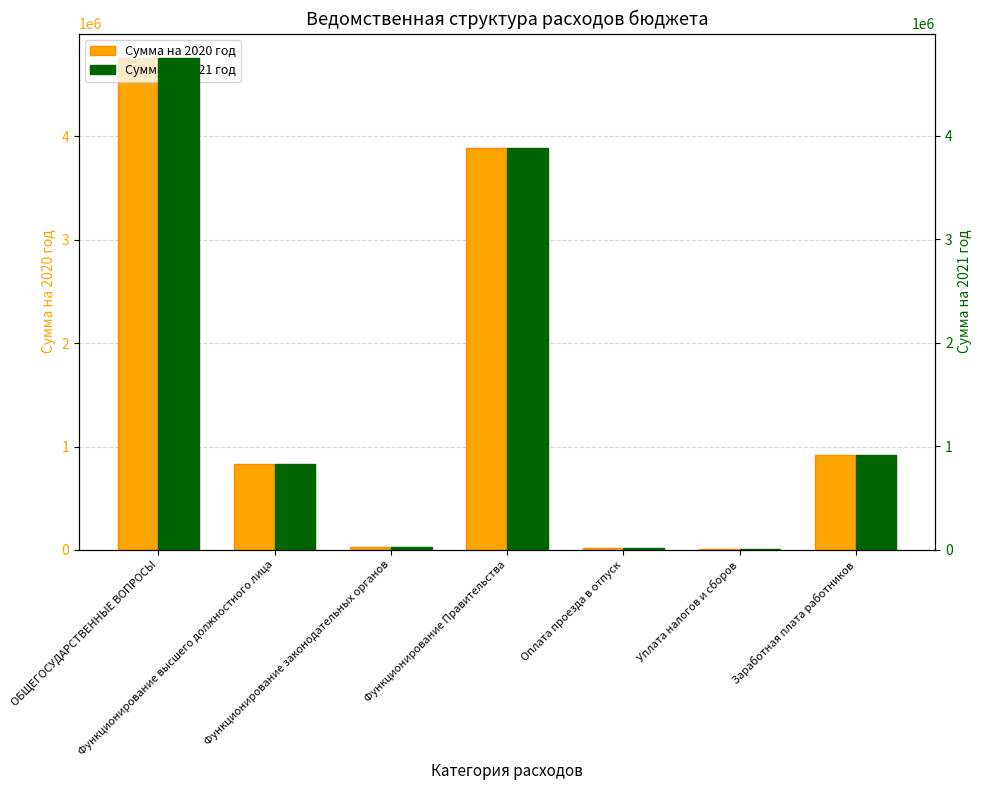

Reading left to right, transcribe all the data shown in this chart.

Сумма на 2020 год: ОБЩЕГОСУДАРСТВЕННЫЕ ВОПРОСЫ=4757107	Функционирование высшего должностного лица=830685	Функционирование законодательных органов=24000	Функционирование Правительства=3884222	Оплата проезда в отпуск=18200	Уплата налогов и сборов=5937	Заработная плата работников=917070
Сумма на 2021 год: ОБЩЕГОСУДАРСТВЕННЫЕ ВОПРОСЫ=4751608	Функционирование высшего должностного лица=830685	Функционирование законодательных органов=24000	Функционирование Правительства=3878723	Оплата проезда в отпуск=18200	Уплата налогов и сборов=5937	Заработная плата работников=917070